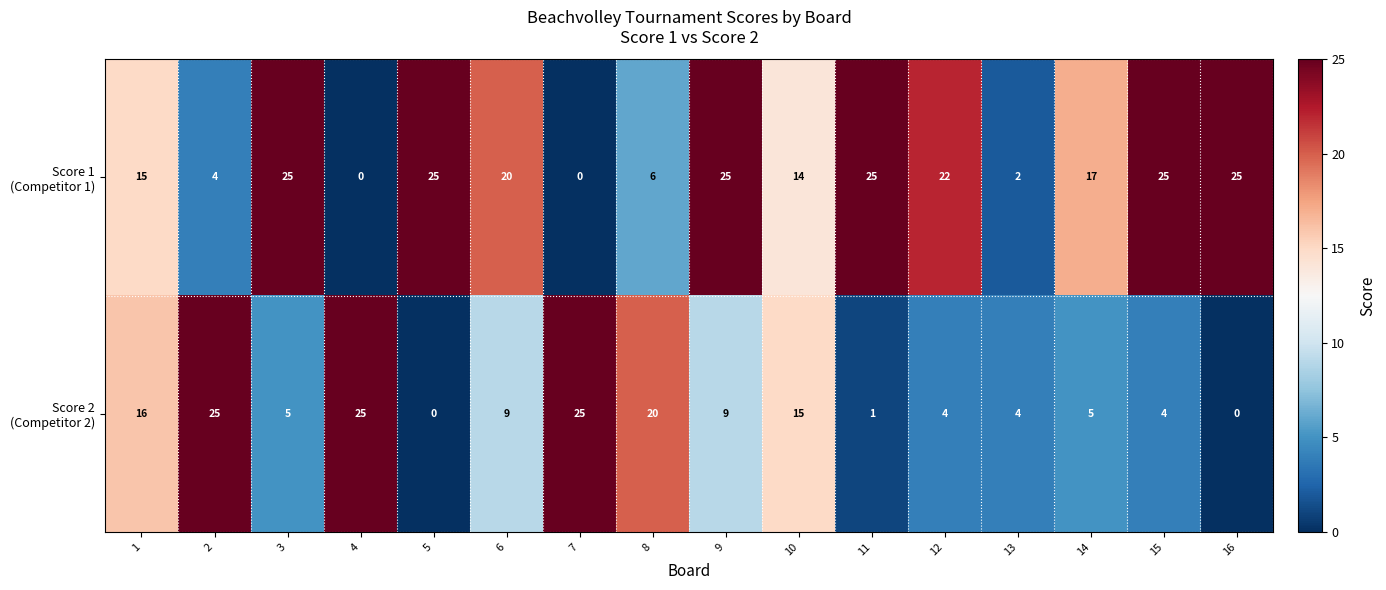

At how many categories does at least one series exceed 13?

15